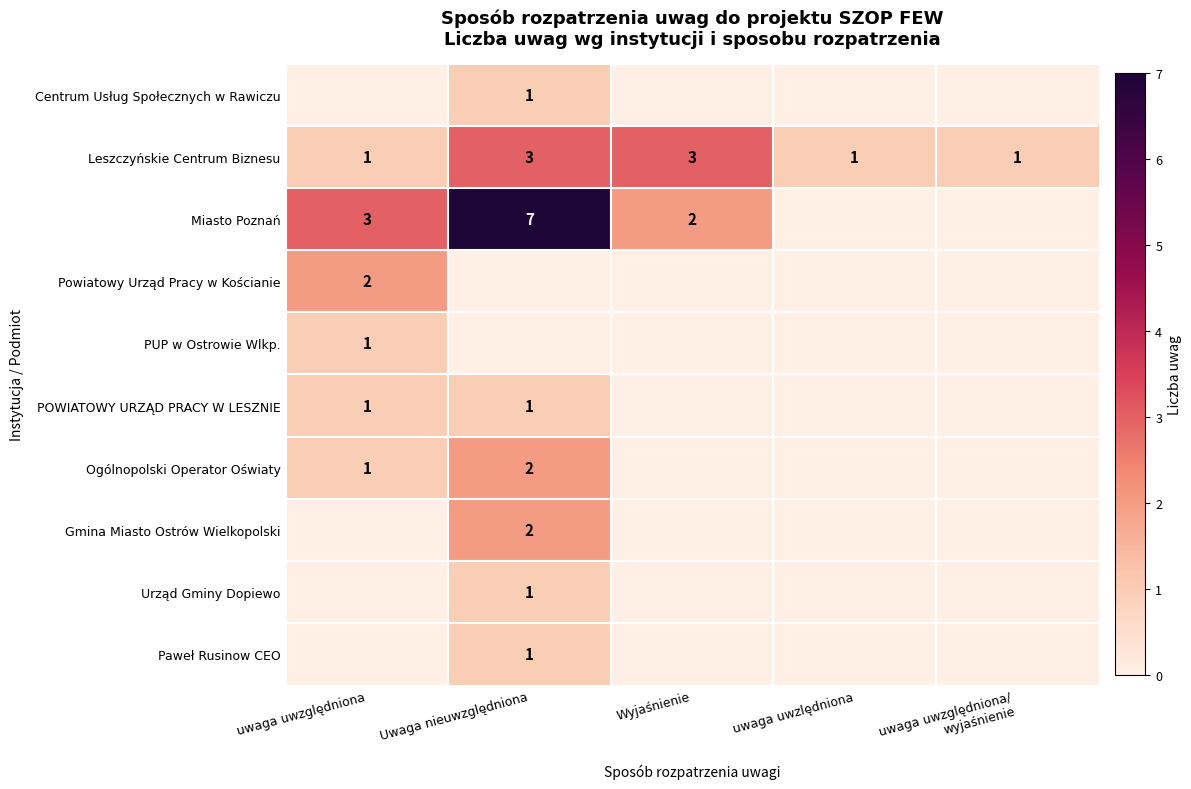

How many categories are shown in the chart?

5